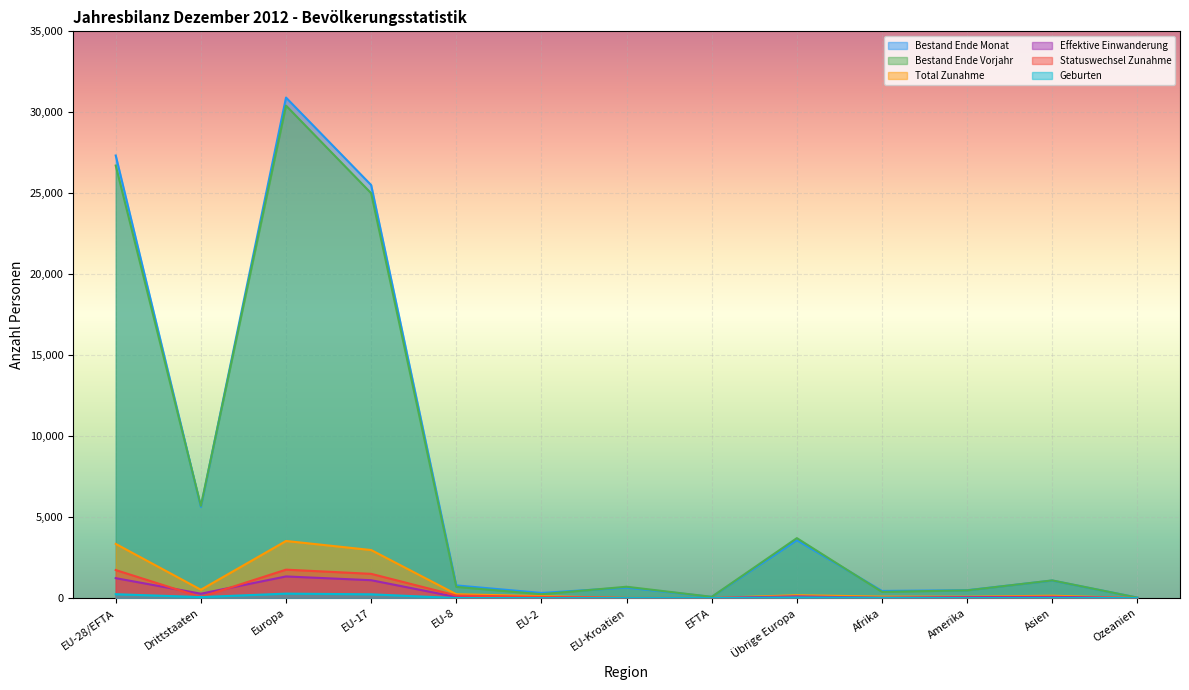

Is it true that Bestand Ende Vorjahr equals 8887 at Drittstaaten?

False